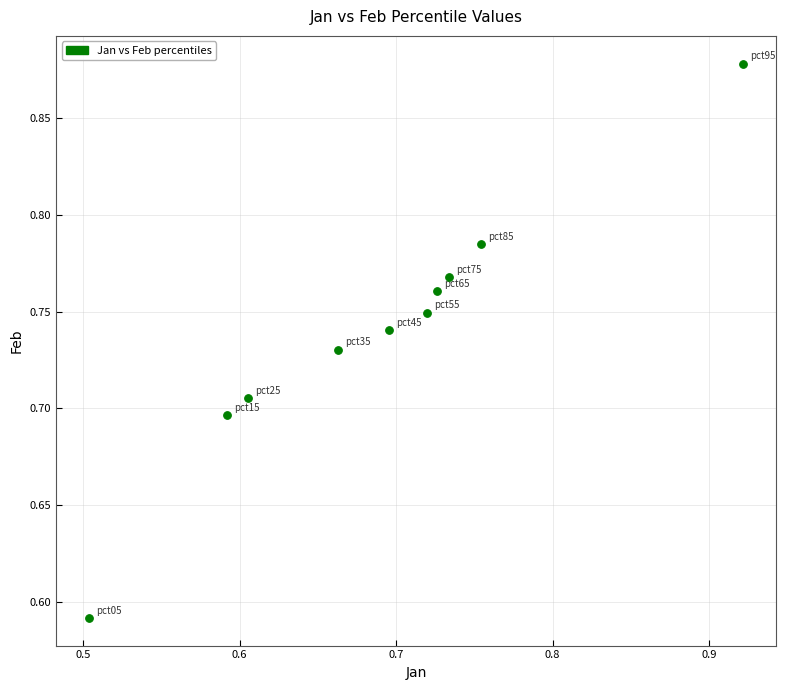

What is the range of Y values (max minus min)?

0.3